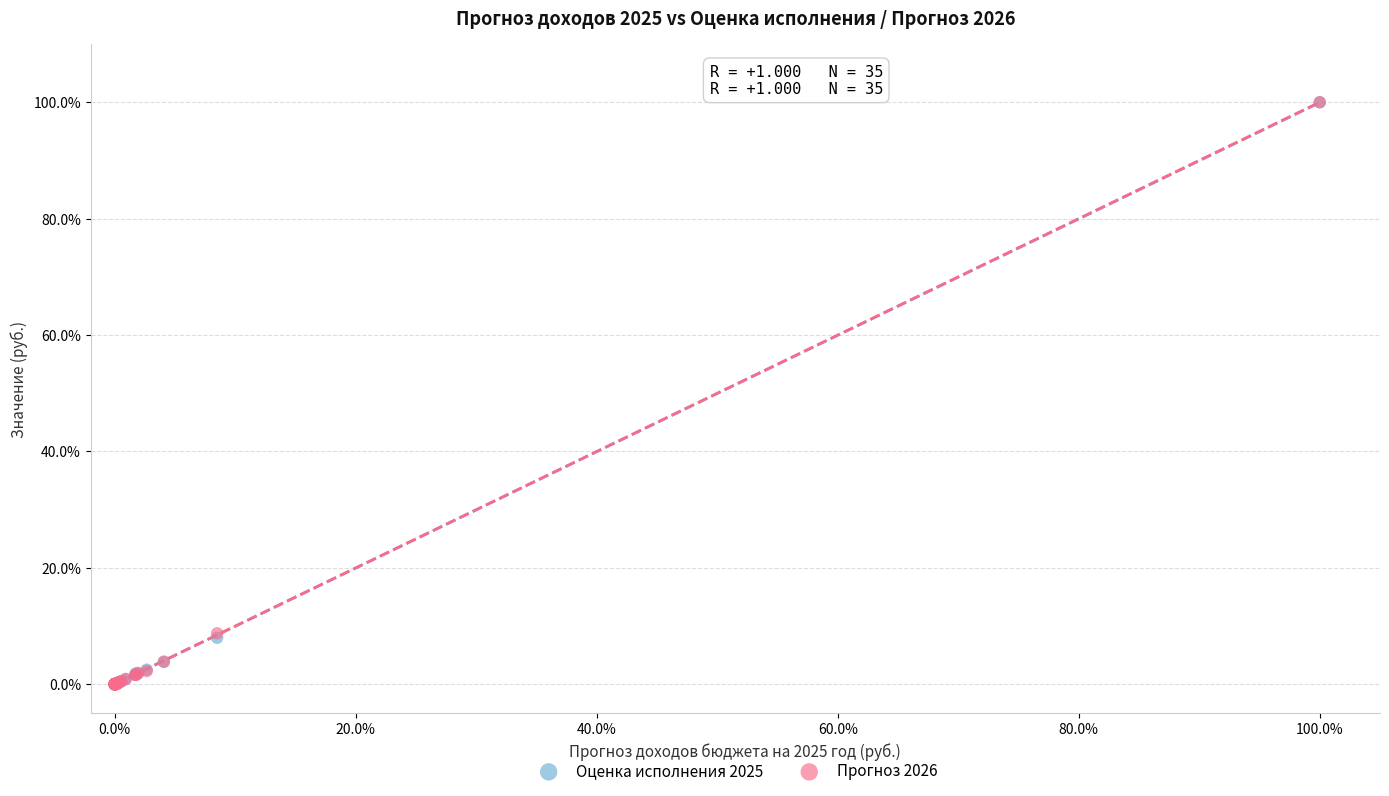

What are all the series names shown in the legend?

Оценка исполнения 2025, Прогноз 2026